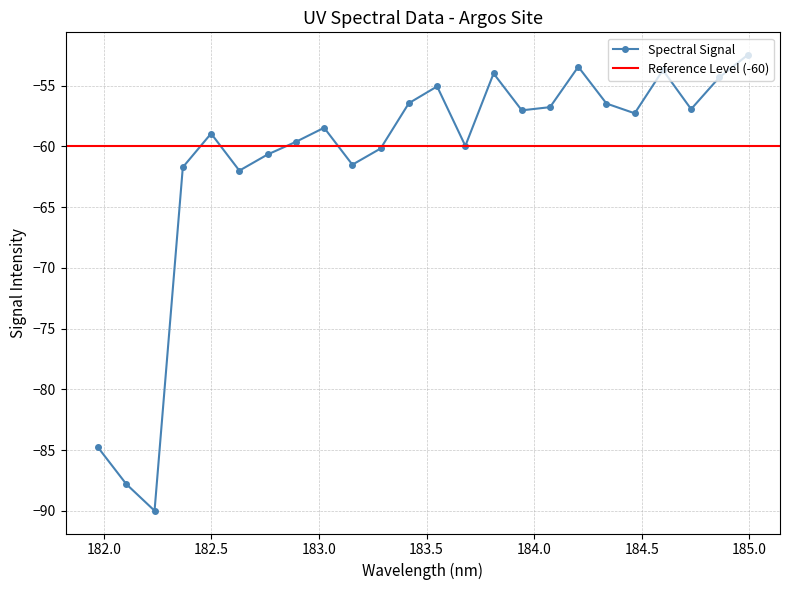

List the labels in order of value, largest first.

184.9911297472, 184.2046578328, 184.5979655002, 183.811206745, 184.8600909338, 183.5488263418, 183.4176122368, 184.3357763242, 184.0735234058, 184.7290361848, 183.9423730432, 184.46687888, 183.0238743082, 182.498667305, 182.8925964608, 183.6800245112, 183.2863821962, 182.7613026778, 183.15513622, 182.3673257152, 182.6299929592, 181.9732053322, 182.1045947288, 182.2359681898